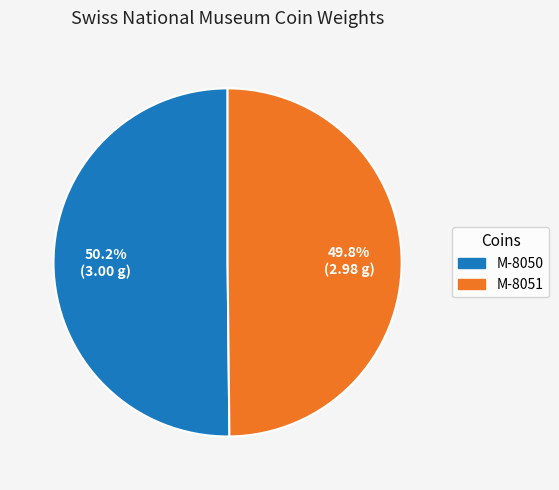

To the nearest percent, what portion does M-8051 represent?

50%